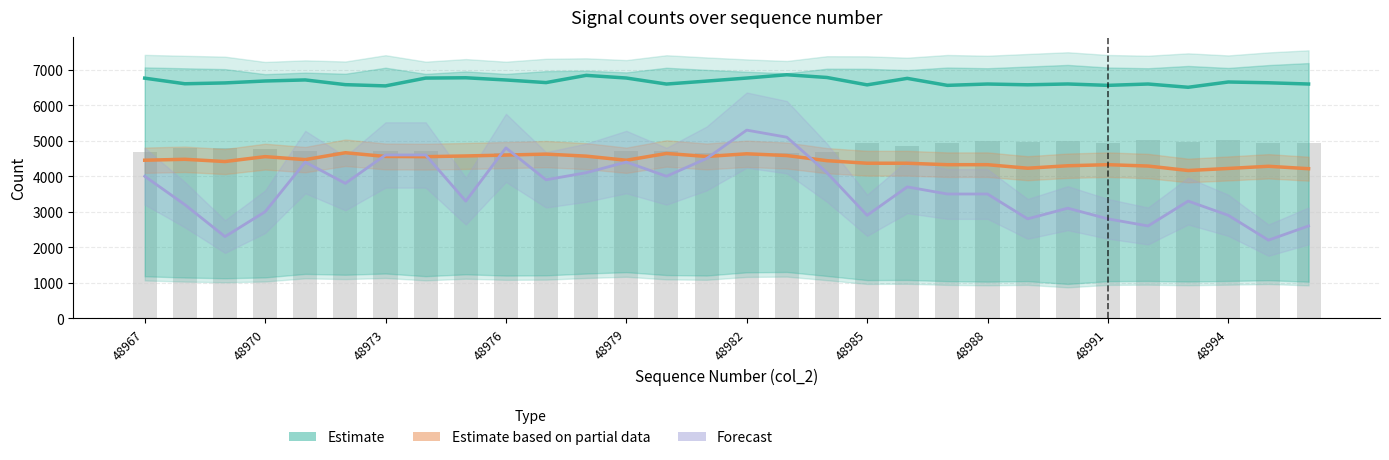

What is the label of the 1st bar from the left?

48967